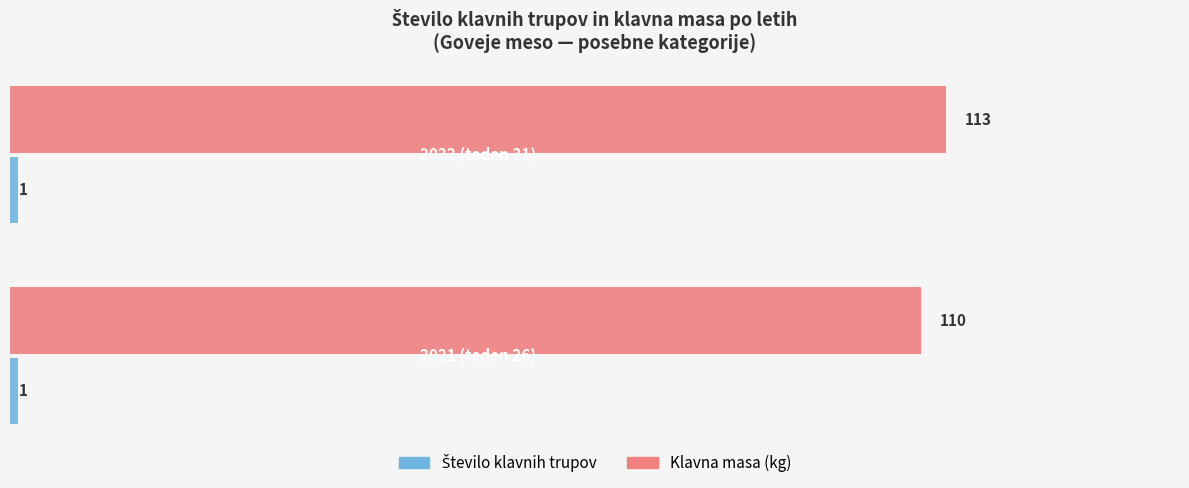

Which series has the largest total across all categories?

Klavna masa (kg)